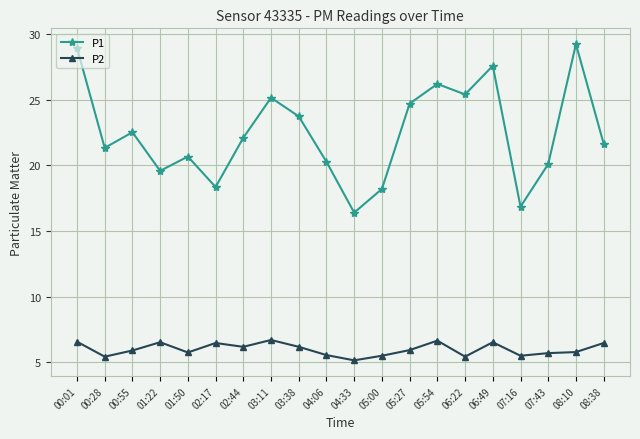

True or false: P2 and P1 cross at least once.

False